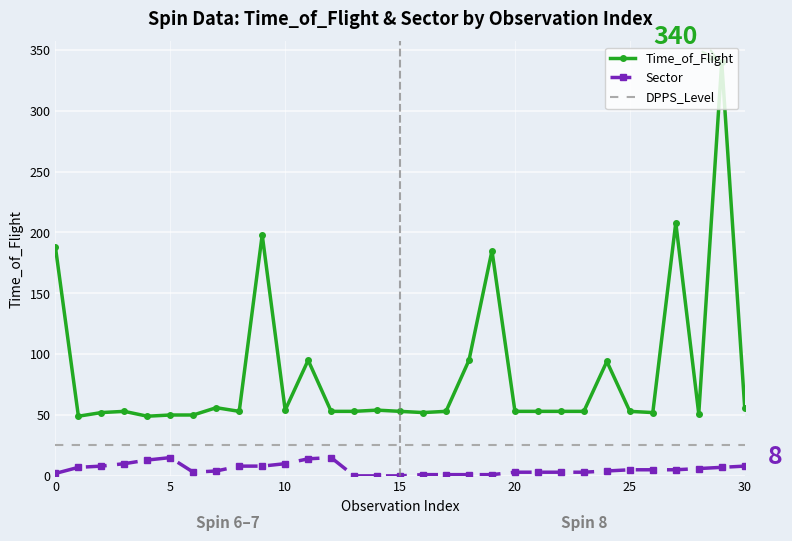

What is the maximum value for DPPS_Level?

25